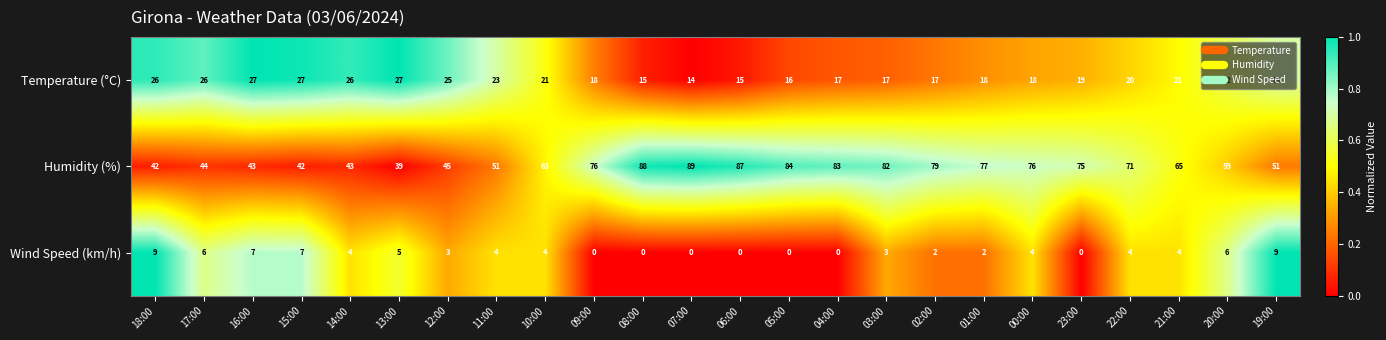

What is the lowest value of the Temperature (°C) series?

14